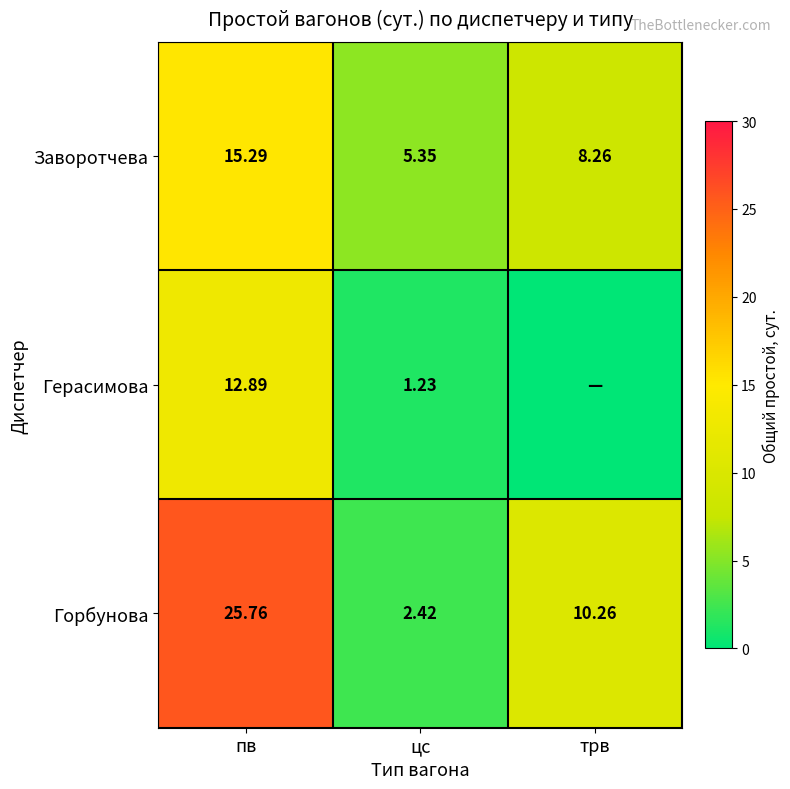

How many data points in Горбунова are above 10?

2